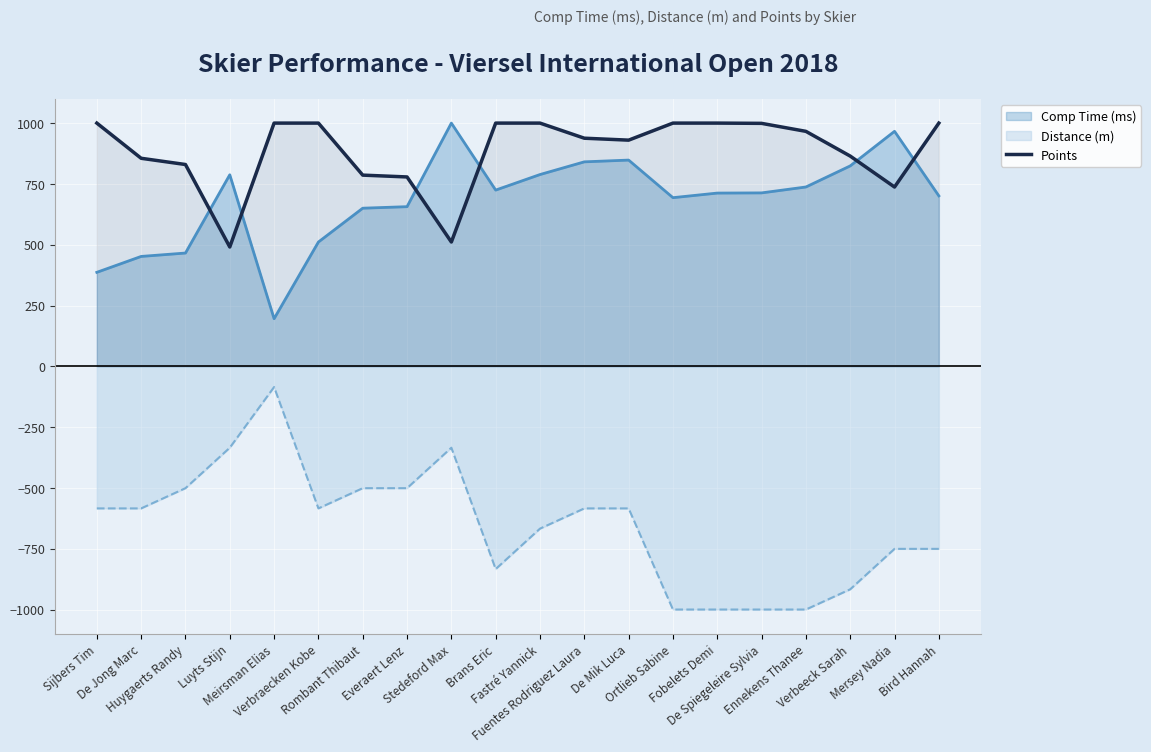

At how many categories does at least one series exceed 797?

17